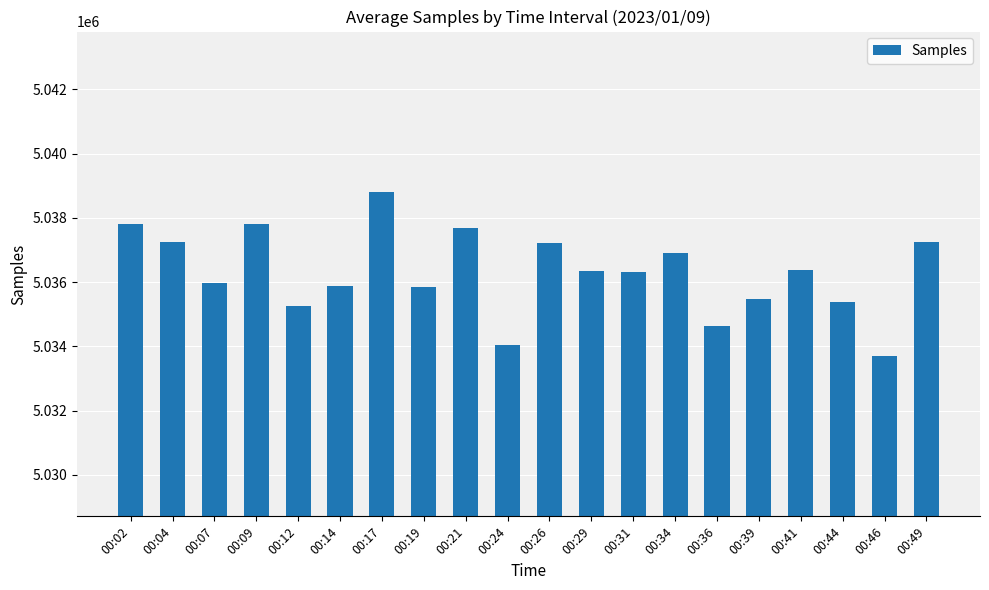

Where does the data first go above 5036332?

00:02